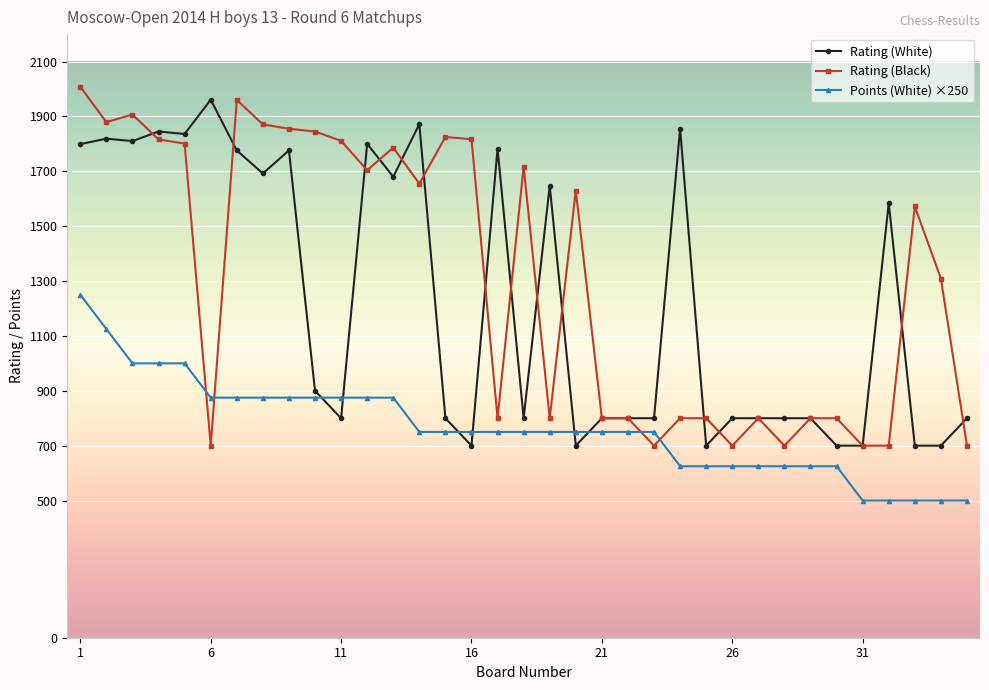

Which series ends up on top after the final intersection of Points (White) ×250 and Rating (White)?

Rating (White)